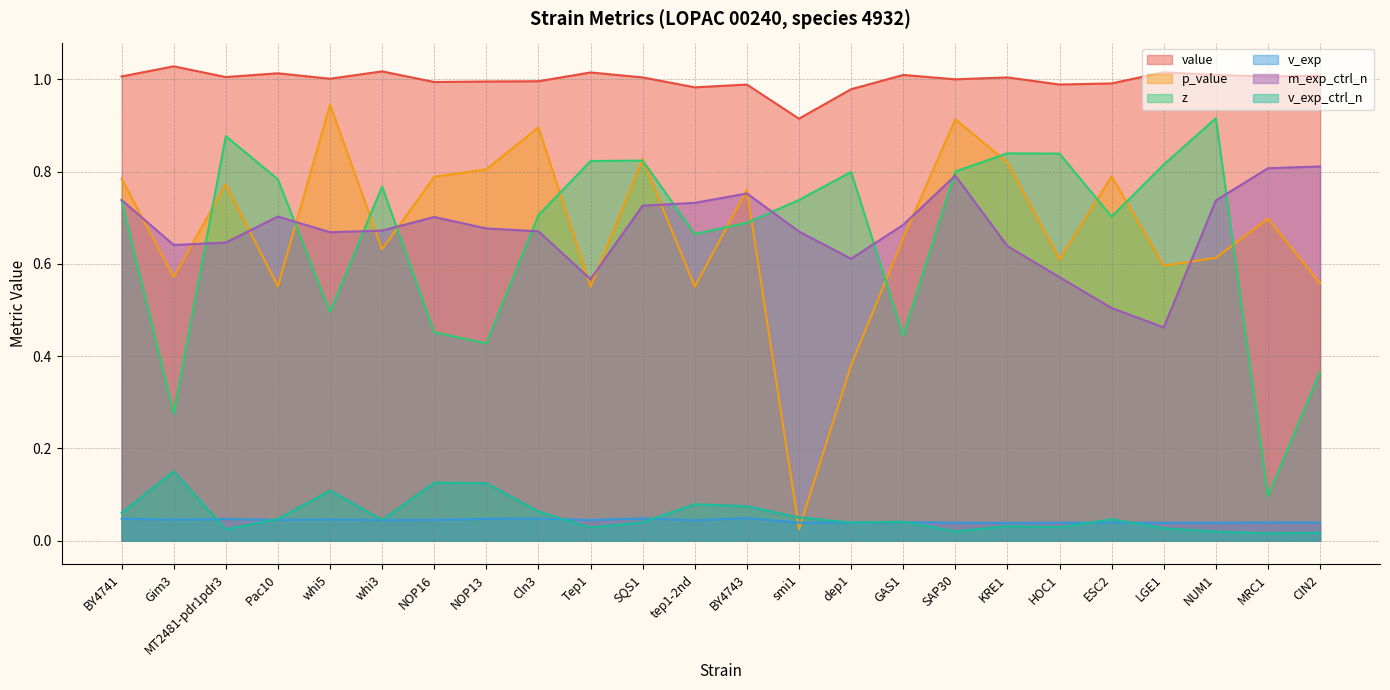

What is the lowest value of the value series?

0.9